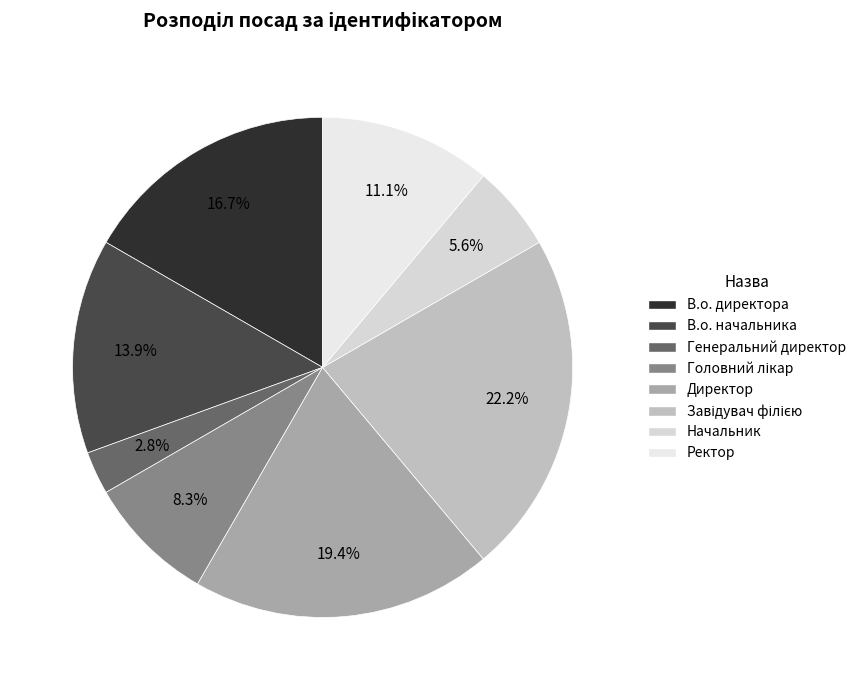

Is the sum of Директор and Ректор greater than half?

No